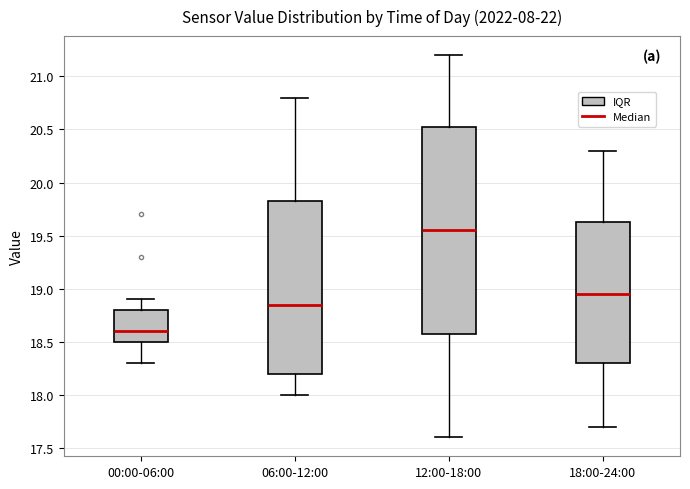

Which box's median line is the highest?

12:00-18:00